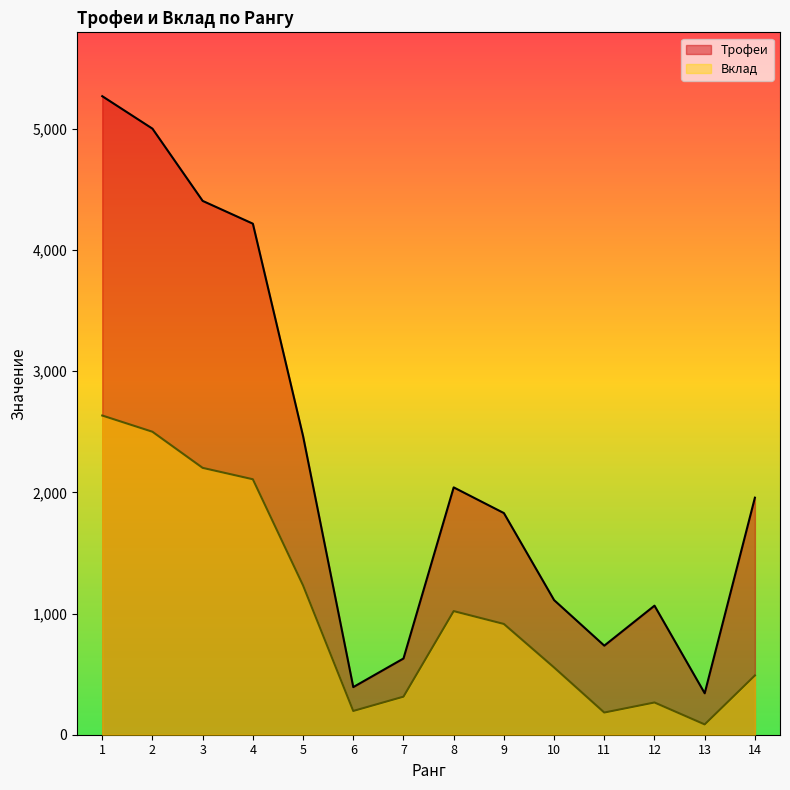

True or false: Вклад and Трофеи cross at least once.

False